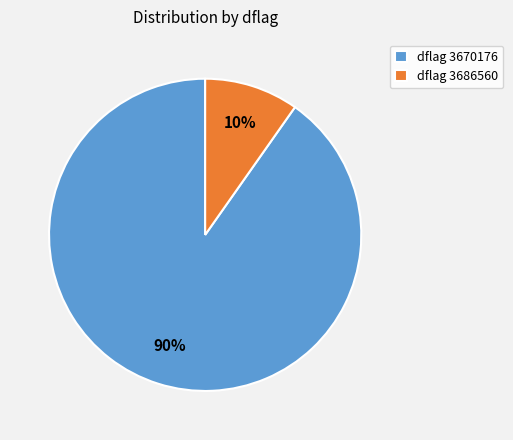

How many slices are in this pie chart?

2